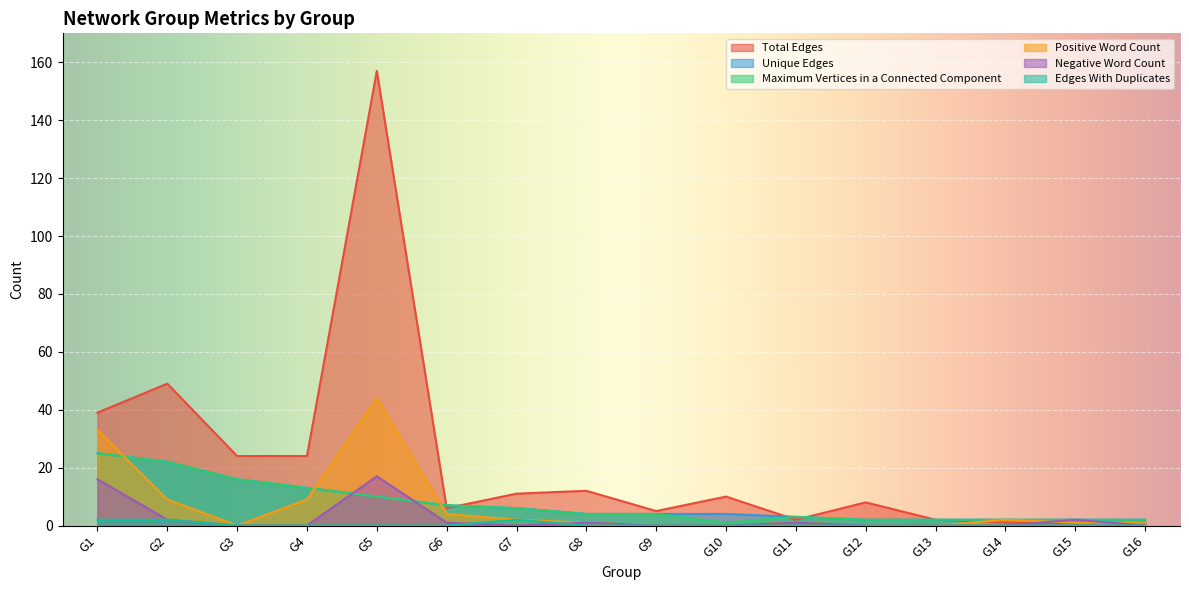

How many lines are shown in the chart?

6